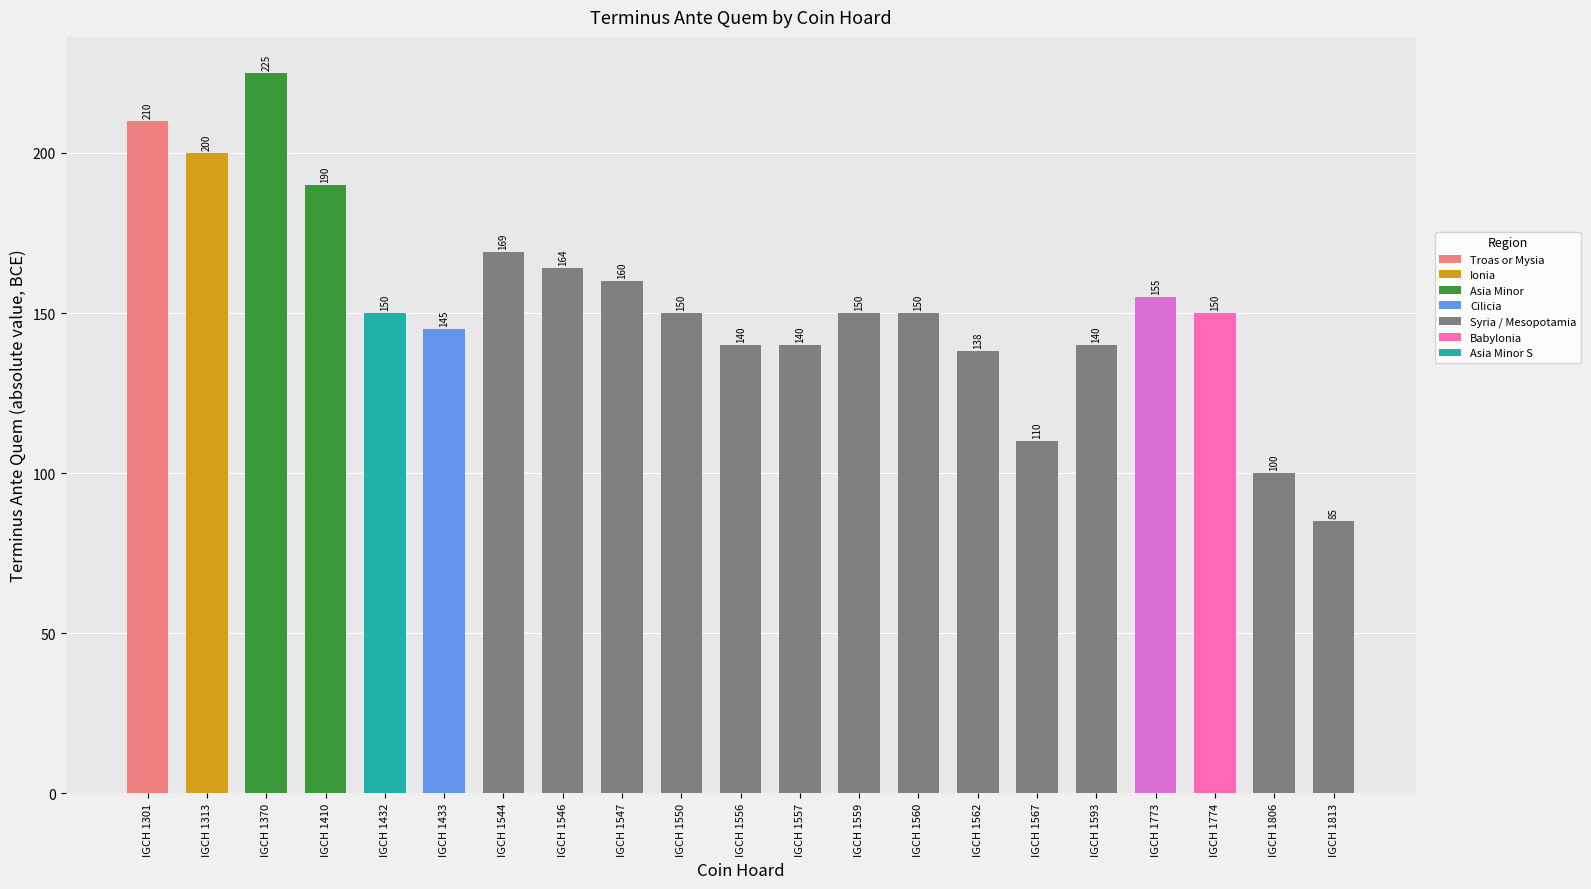

What is the smallest value displayed?

85